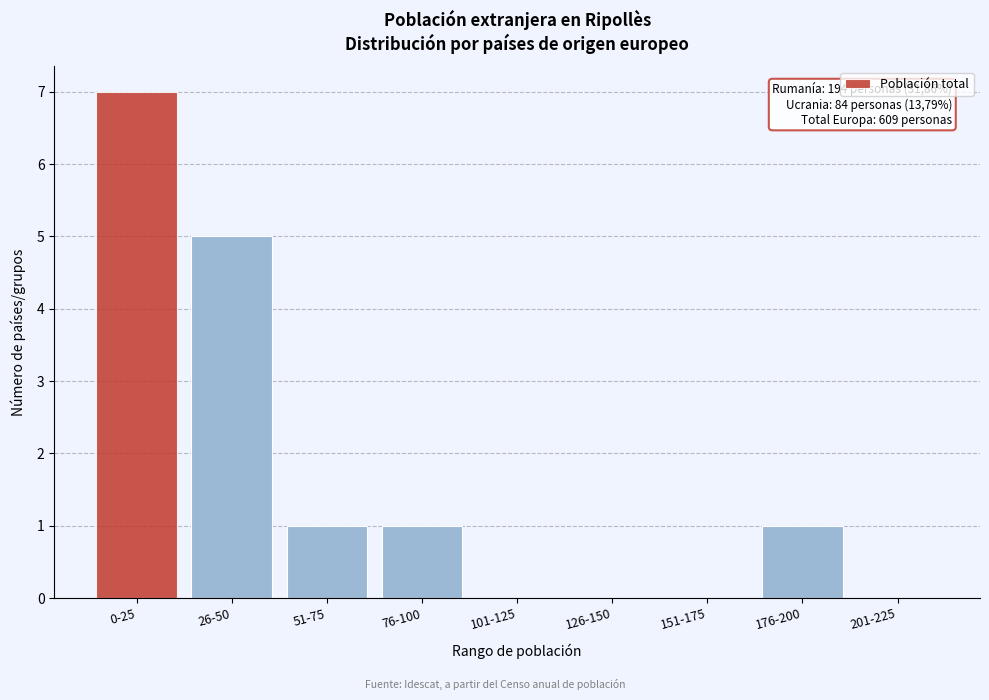

Reading right to left, transcribe all the data shown in this chart.

201-225=0	176-200=1	151-175=0	126-150=0	101-125=0	76-100=1	51-75=1	26-50=5	0-25=7